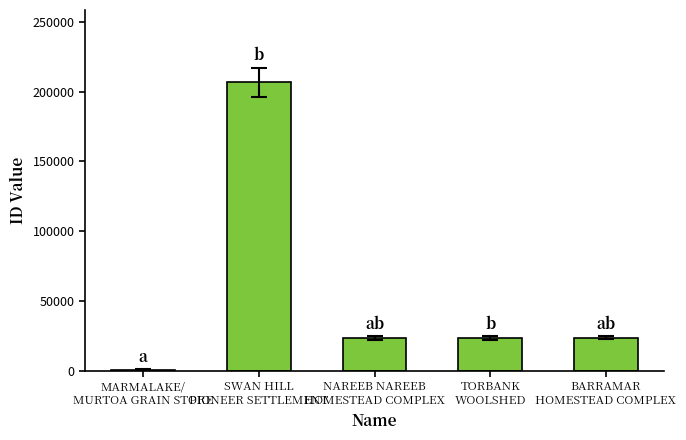

What is the average value?

55639